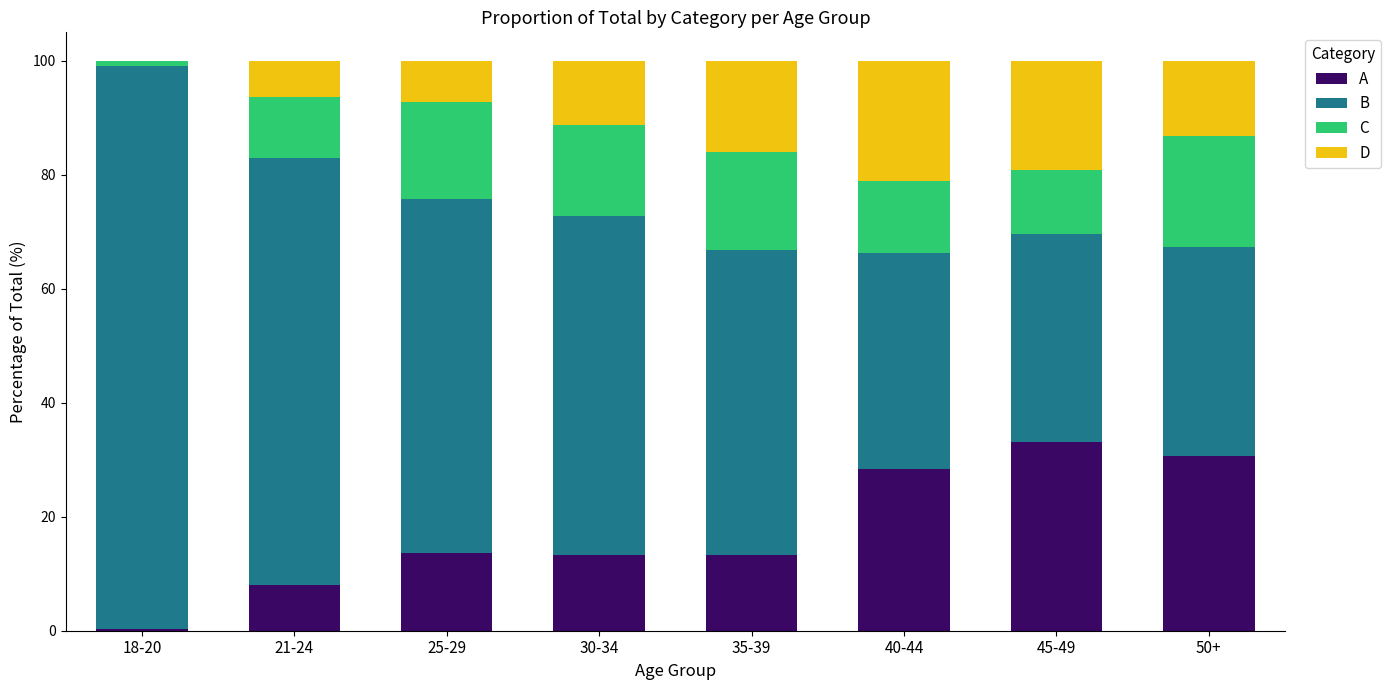

Which category has the highest value in the A series?

45-49